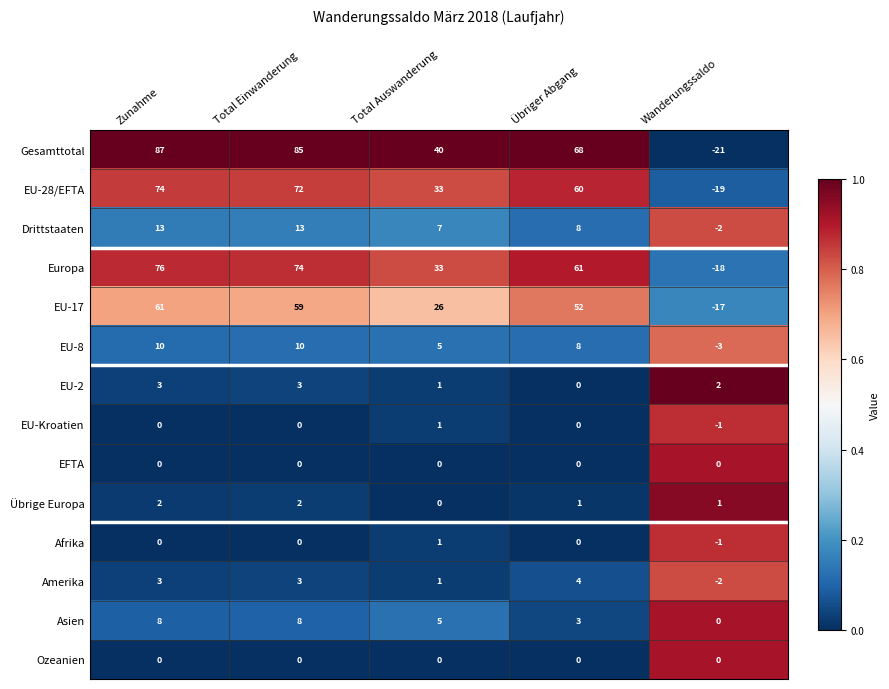

What is the difference between the highest and lowest values at Zunahme?

87